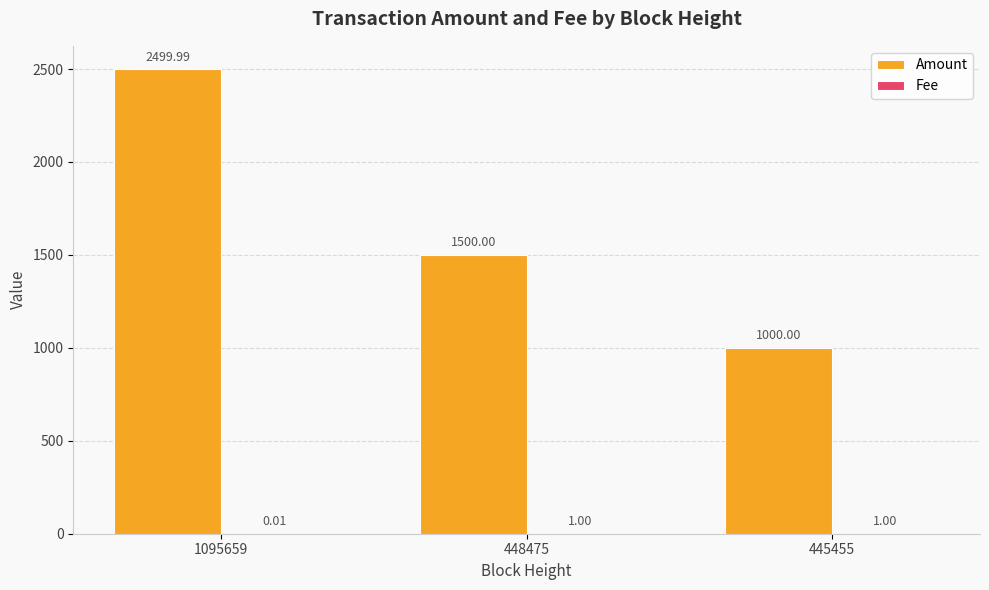

At which category is the sum across all series the highest?

1095659